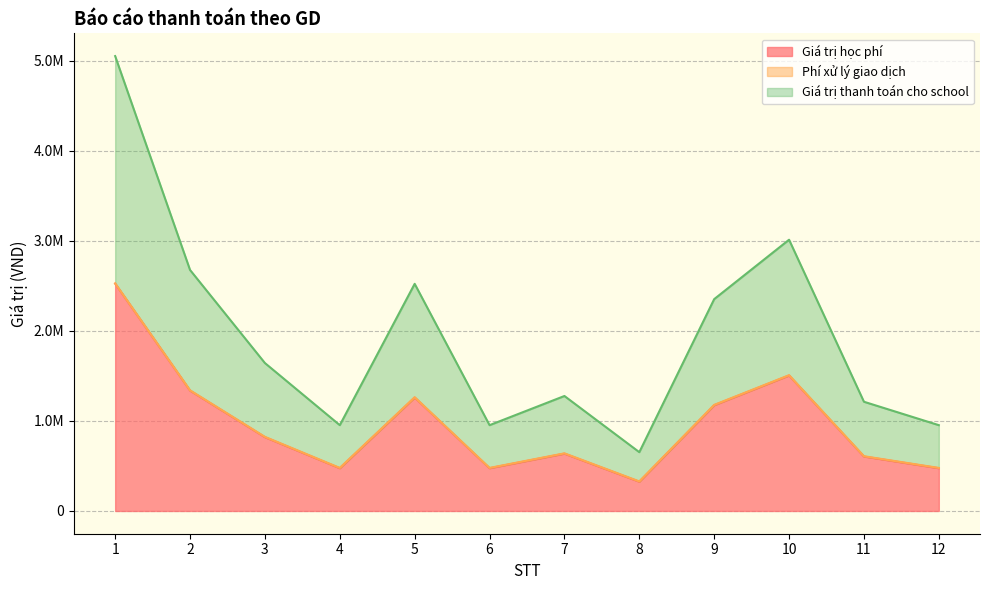

At which category does the chart reach its peak across all series?

1